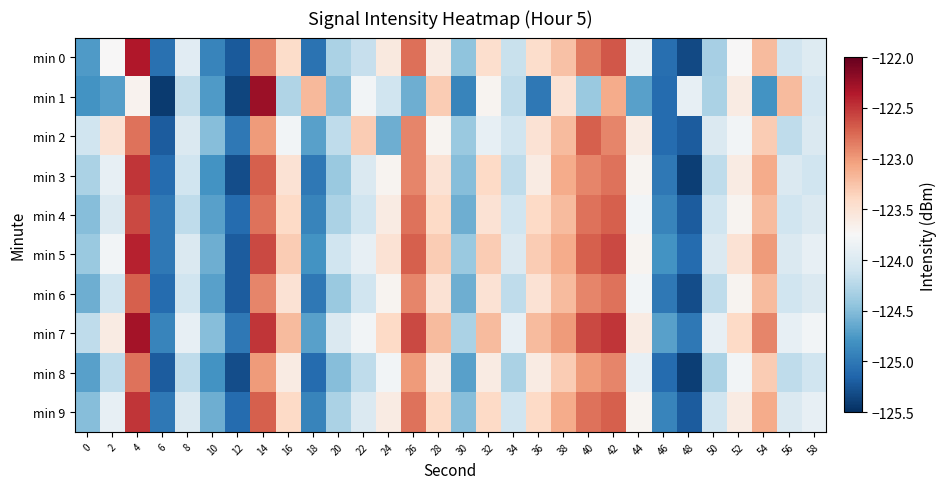

Reading left to right, extract all data points from this chart.

min 0: 0=-124.7	2=-123.7	4=-122.4	6=-125.1	8=-123.9	10=-124.9	12=-125.2	14=-122.9	16=-123.4	18=-125.0	20=-124.3	22=-124.2	24=-123.6	26=-122.8	28=-123.6	30=-124.4	32=-123.5	34=-124.1	36=-123.4	38=-123.2	40=-122.8	42=-122.7	44=-123.9	46=-125.1	48=-125.3	50=-124.3	52=-123.7	54=-123.2	56=-124.1	58=-124.0
min 1: 0=-124.8	2=-124.7	4=-123.7	6=-125.4	8=-124.2	10=-124.7	12=-125.4	14=-122.3	16=-124.3	18=-123.2	20=-124.5	22=-123.8	24=-124.1	26=-124.6	28=-123.3	30=-124.9	32=-123.7	34=-124.2	36=-125.0	38=-123.5	40=-124.4	42=-123.1	44=-124.7	46=-125.1	48=-123.9	50=-124.3	52=-123.6	54=-124.8	56=-123.2	58=-124.0
min 2: 0=-124.1	2=-123.5	4=-122.8	6=-125.2	8=-124.0	10=-124.5	12=-125.0	14=-123.0	16=-123.8	18=-124.7	20=-124.2	22=-123.3	24=-124.6	26=-122.9	28=-123.7	30=-124.4	32=-123.9	34=-124.1	36=-123.5	38=-123.2	40=-122.7	42=-122.9	44=-123.6	46=-125.1	48=-125.2	50=-124.0	52=-123.8	54=-123.3	56=-124.2	58=-124.0
min 3: 0=-124.3	2=-123.9	4=-122.5	6=-125.1	8=-124.1	10=-124.8	12=-125.3	14=-122.7	16=-123.5	18=-125.0	20=-124.4	22=-124.0	24=-123.7	26=-122.9	28=-123.5	30=-124.5	32=-123.4	34=-124.2	36=-123.6	38=-123.1	40=-122.9	42=-122.8	44=-123.7	46=-125.0	48=-125.4	50=-124.2	52=-123.6	54=-123.1	56=-124.0	58=-124.1
min 4: 0=-124.5	2=-124.0	4=-122.6	6=-125.0	8=-124.2	10=-124.7	12=-125.1	14=-122.8	16=-123.4	18=-124.9	20=-124.3	22=-124.1	24=-123.6	26=-122.8	28=-123.4	30=-124.6	32=-123.5	34=-124.1	36=-123.4	38=-123.2	40=-122.8	42=-122.7	44=-123.8	46=-124.9	48=-125.2	50=-124.1	52=-123.7	54=-123.2	56=-124.1	58=-124.0
min 5: 0=-124.4	2=-123.8	4=-122.4	6=-125.0	8=-124.0	10=-124.6	12=-125.2	14=-122.6	16=-123.3	18=-124.8	20=-124.1	22=-123.9	24=-123.5	26=-122.7	28=-123.3	30=-124.4	32=-123.3	34=-124.0	36=-123.3	38=-123.1	40=-122.7	42=-122.6	44=-123.7	46=-124.8	48=-125.1	50=-124.0	52=-123.5	54=-123.0	56=-124.0	58=-123.9
min 6: 0=-124.6	2=-124.1	4=-122.7	6=-125.1	8=-124.1	10=-124.7	12=-125.2	14=-122.9	16=-123.5	18=-125.0	20=-124.4	22=-124.1	24=-123.7	26=-122.9	28=-123.5	30=-124.6	32=-123.5	34=-124.2	36=-123.5	38=-123.2	40=-122.9	42=-122.8	44=-123.8	46=-125.0	48=-125.3	50=-124.2	52=-123.7	54=-123.2	56=-124.1	58=-124.0
min 7: 0=-124.2	2=-123.6	4=-122.3	6=-124.9	8=-123.9	10=-124.5	12=-125.0	14=-122.5	16=-123.2	18=-124.7	20=-124.0	22=-123.8	24=-123.4	26=-122.6	28=-123.2	30=-124.3	32=-123.2	34=-123.9	36=-123.2	38=-123.0	40=-122.6	42=-122.5	44=-123.6	46=-124.7	48=-125.0	50=-123.9	52=-123.4	54=-122.9	56=-123.9	58=-123.8
min 8: 0=-124.7	2=-124.2	4=-122.8	6=-125.2	8=-124.2	10=-124.8	12=-125.3	14=-123.0	16=-123.6	18=-125.1	20=-124.5	22=-124.2	24=-123.8	26=-123.0	28=-123.6	30=-124.7	32=-123.6	34=-124.3	36=-123.6	38=-123.3	40=-123.0	42=-122.9	44=-123.9	46=-125.1	48=-125.4	50=-124.3	52=-123.8	54=-123.3	56=-124.2	58=-124.1
min 9: 0=-124.5	2=-123.9	4=-122.5	6=-125.0	8=-124.0	10=-124.6	12=-125.1	14=-122.7	16=-123.4	18=-124.9	20=-124.3	22=-124.0	24=-123.6	26=-122.8	28=-123.4	30=-124.5	32=-123.4	34=-124.1	36=-123.4	38=-123.1	40=-122.8	42=-122.7	44=-123.7	46=-124.9	48=-125.2	50=-124.1	52=-123.6	54=-123.1	56=-124.0	58=-123.9